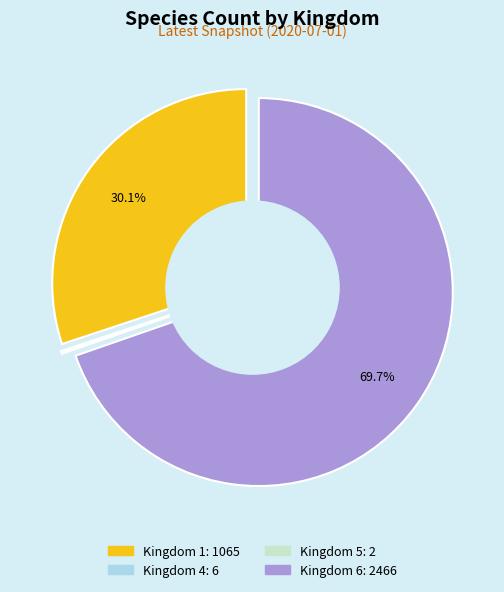

Does 6 represent more than half of the total?

Yes